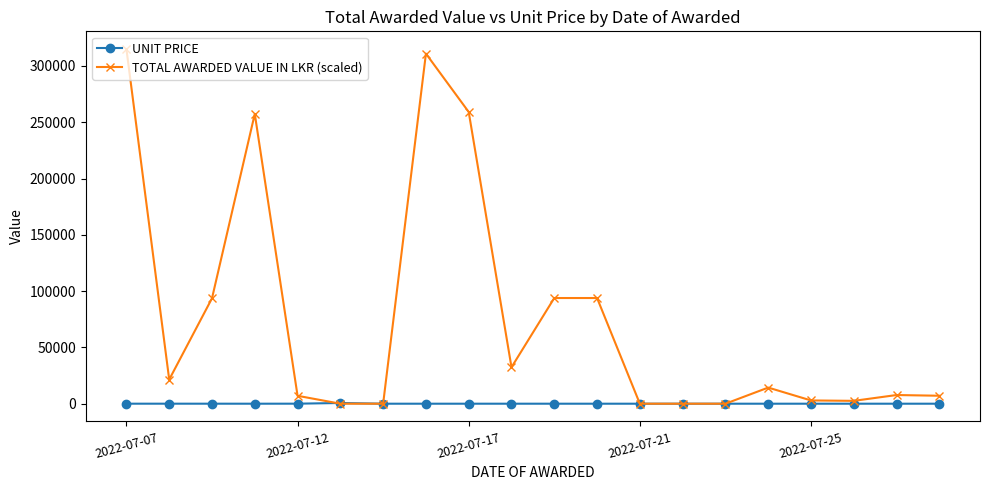

What is the maximum value shown in the chart?

315000.0